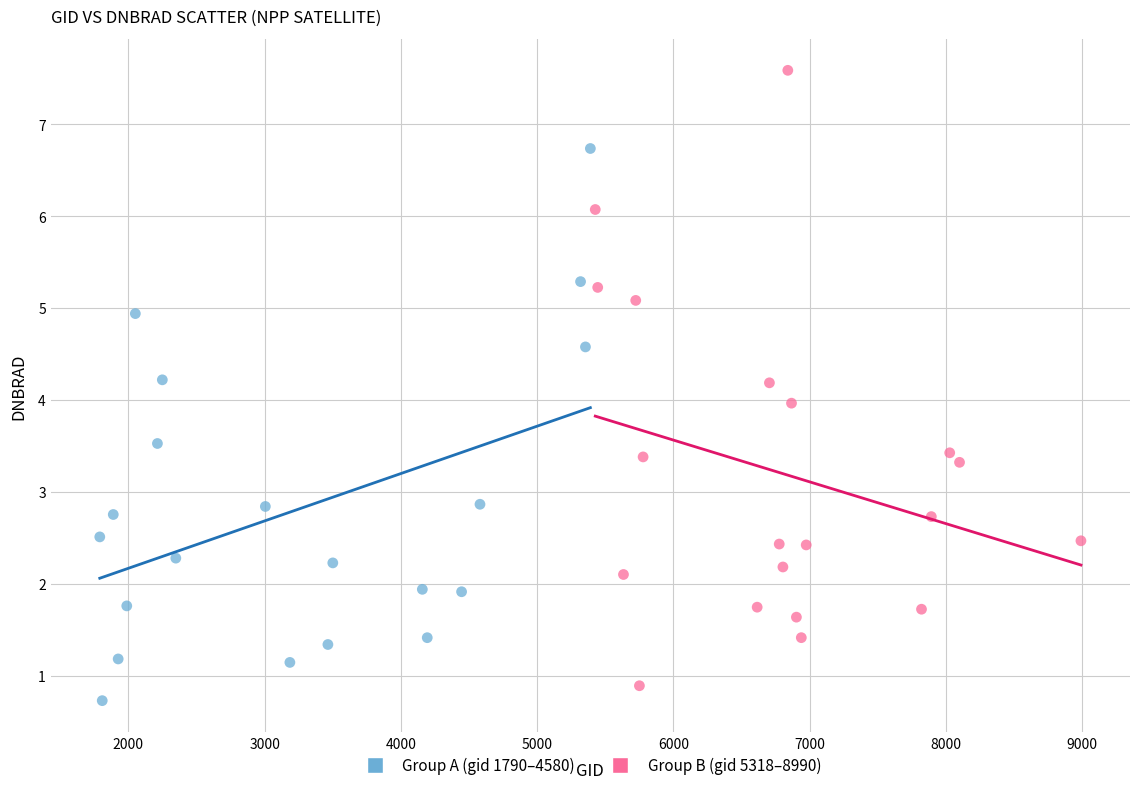

Which series reaches the maximum Y coordinate?

Group B (gid 5318–8990)